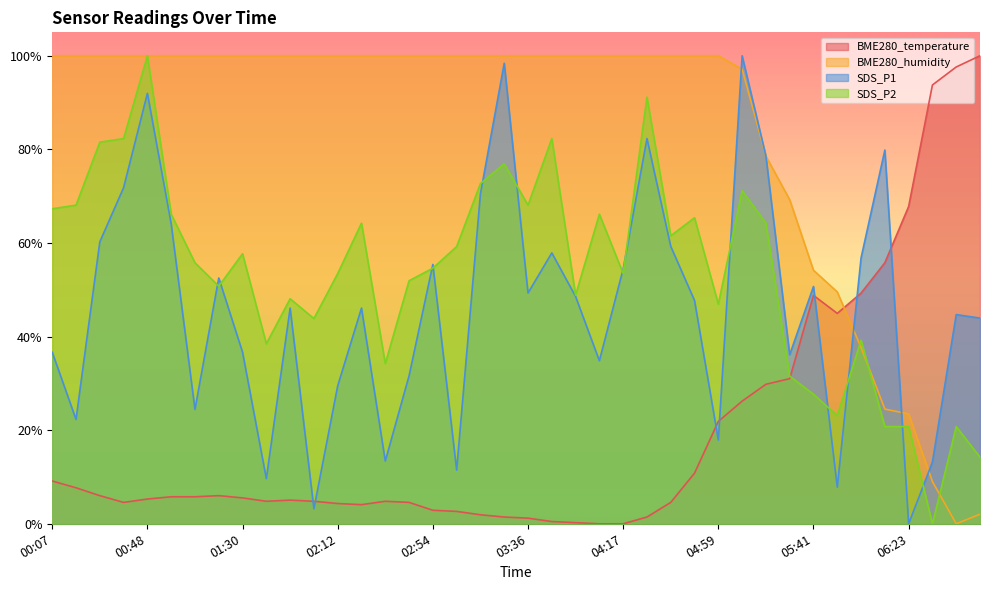

What are all the series names shown in the legend?

BME280_temperature, BME280_humidity, SDS_P1, SDS_P2